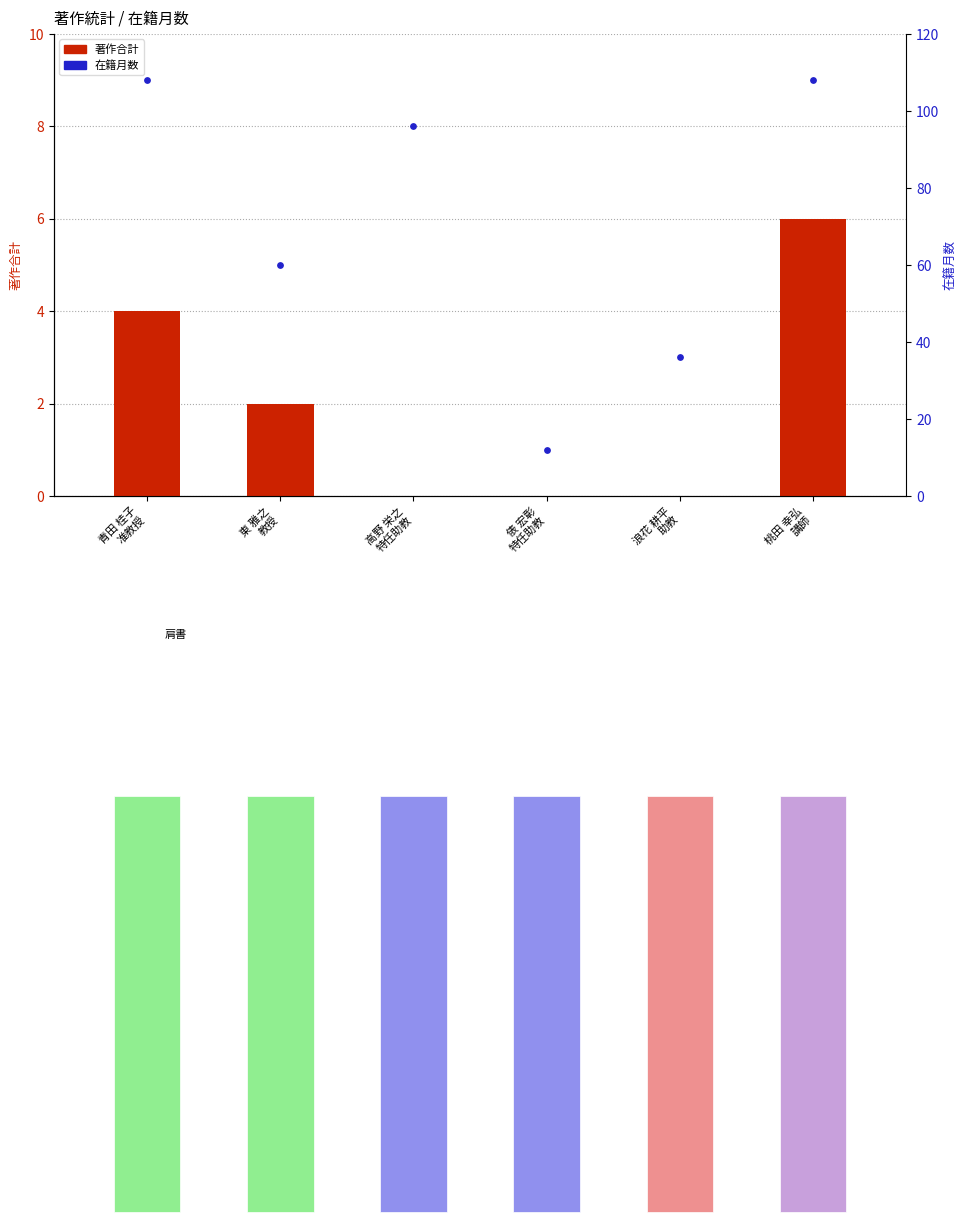

Is the value of 著作合計 at 東 雅之
教授 greater than the value of 在籍月数 at 高野 栄之
特任助教?

No